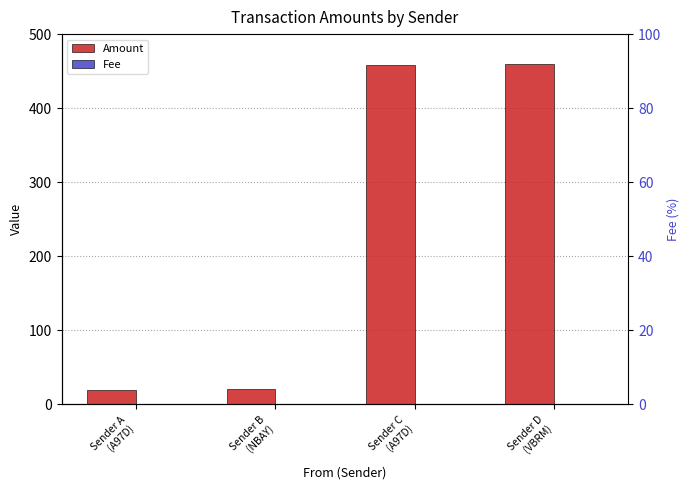

What are all the series names shown in the legend?

Amount, Fee